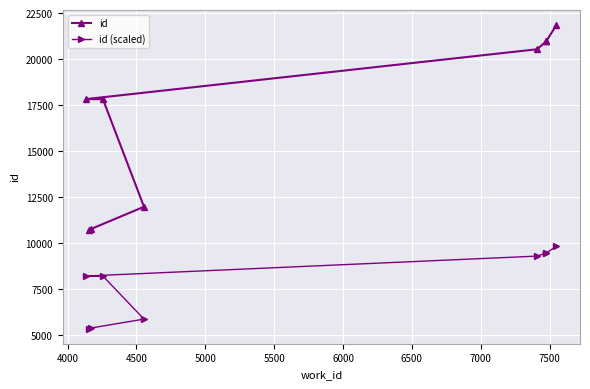

Which series has the widest spread of values?

id